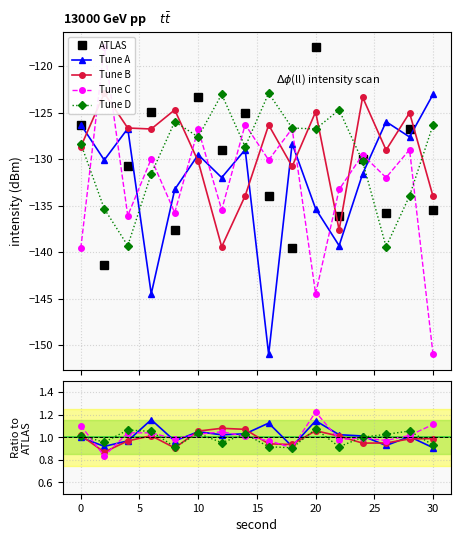

How many values in the ATLAS series are below -129?

10